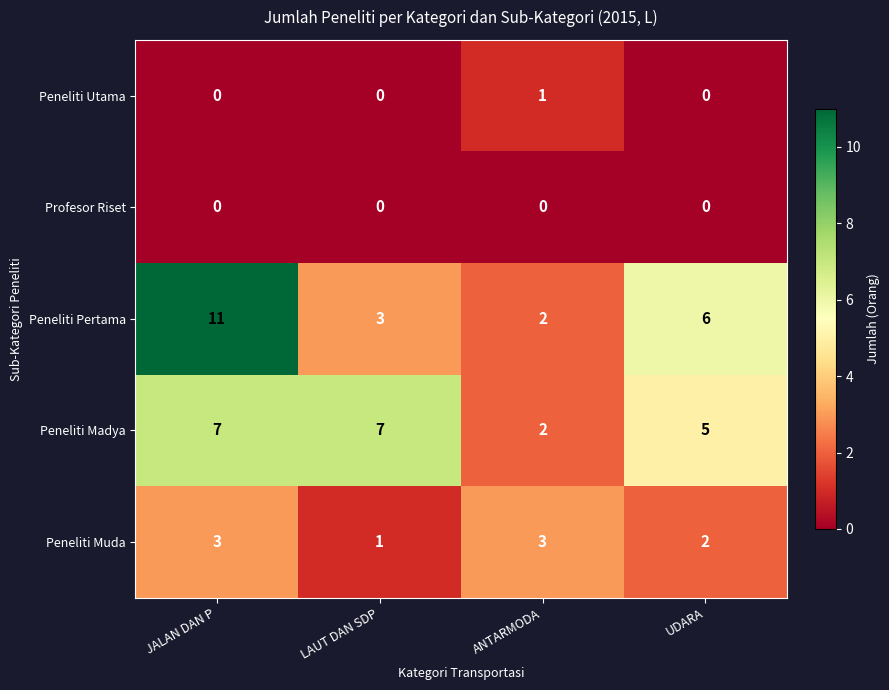

Which series has the largest total across all categories?

Peneliti Pertama